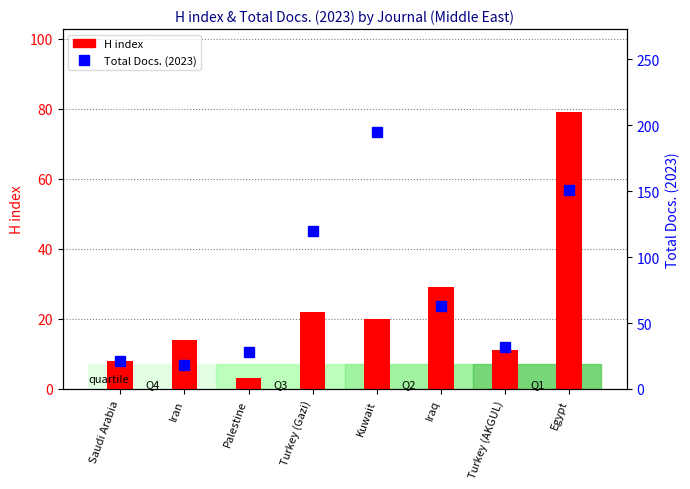

List the series in order of their overall mean, lowest first.

H index, Total Docs. (2023)